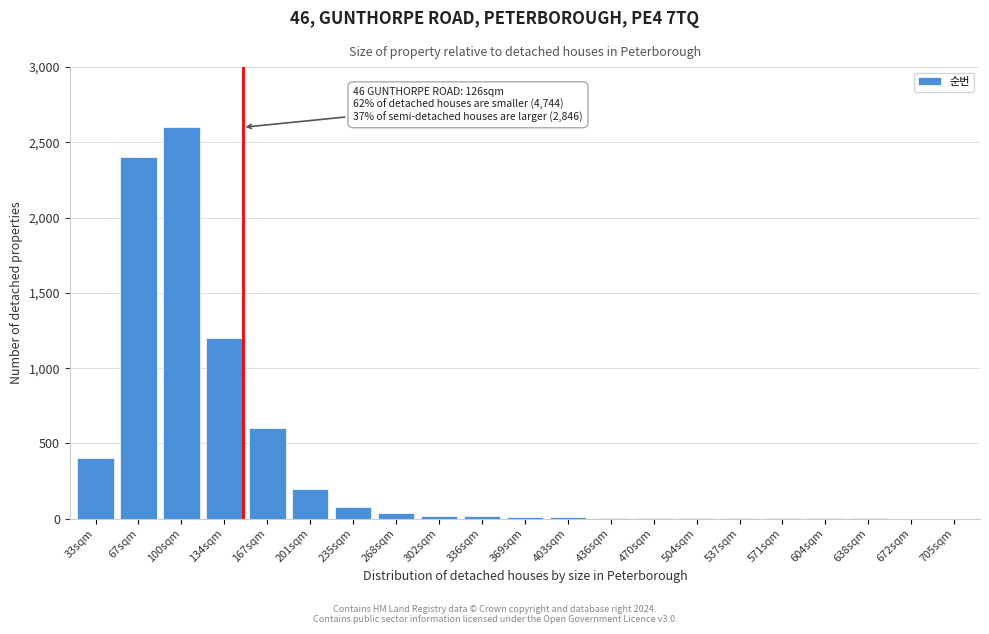

True or false: the data shows 1 at 672sqm.

True